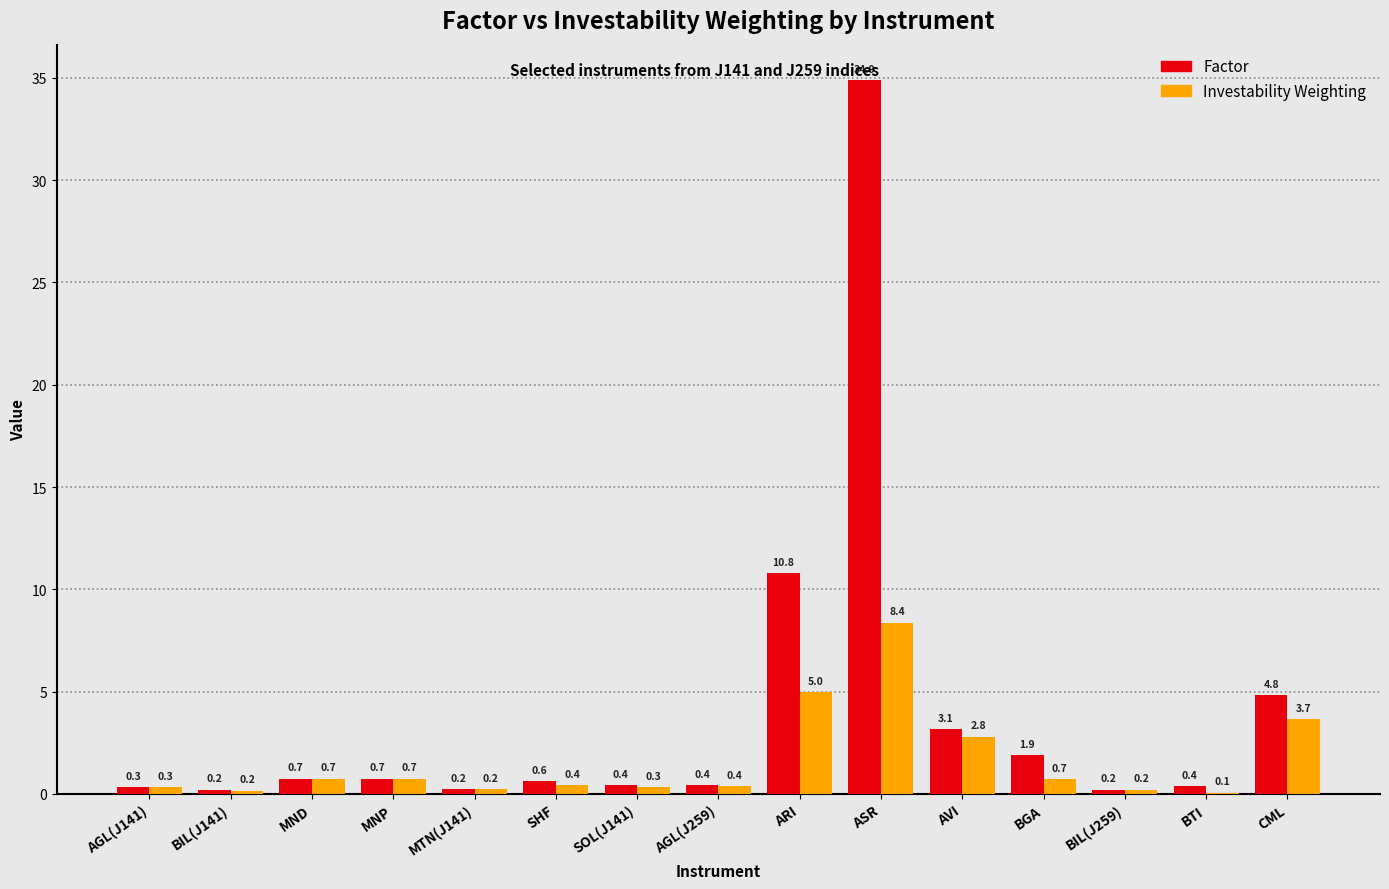

Is the value of Investability Weighting at BIL(J259) greater than the value of Factor at SHF?

No